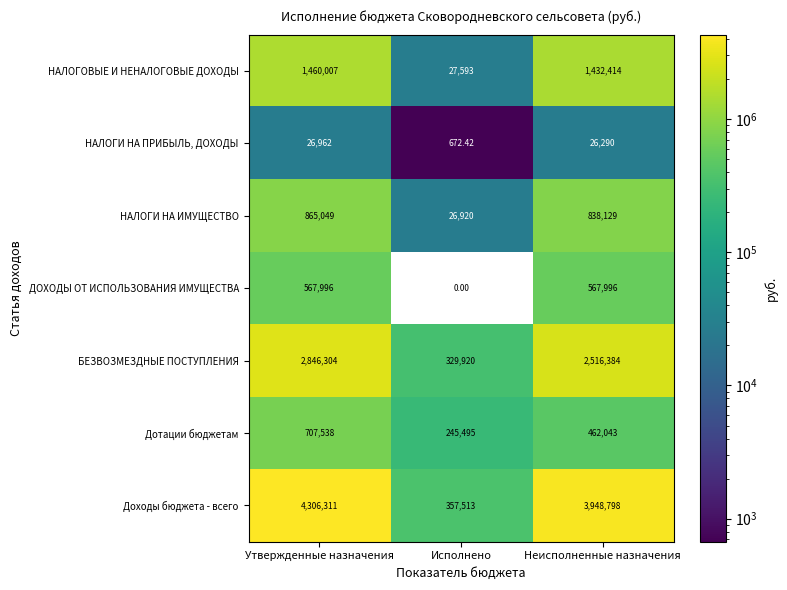

Which series changed the most between Исполнено and Неисполненные назначения?

Доходы бюджета - всего